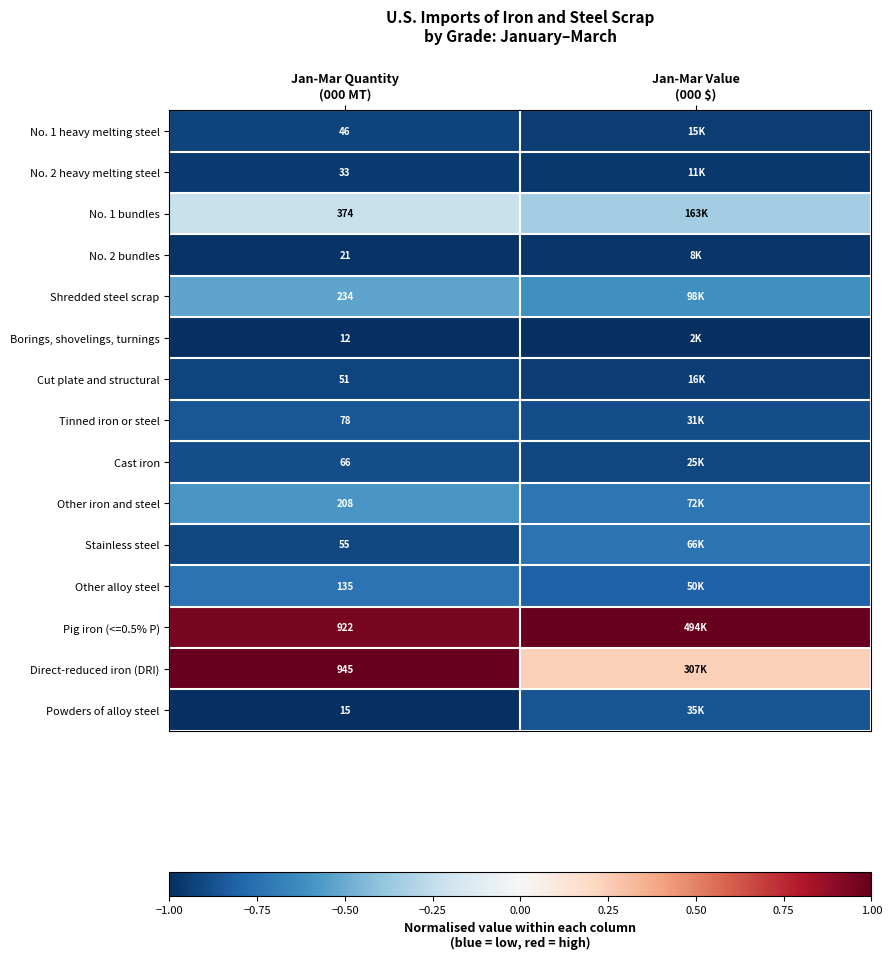

What is the maximum value for Direct-reduced iron (DRI)?

1.0